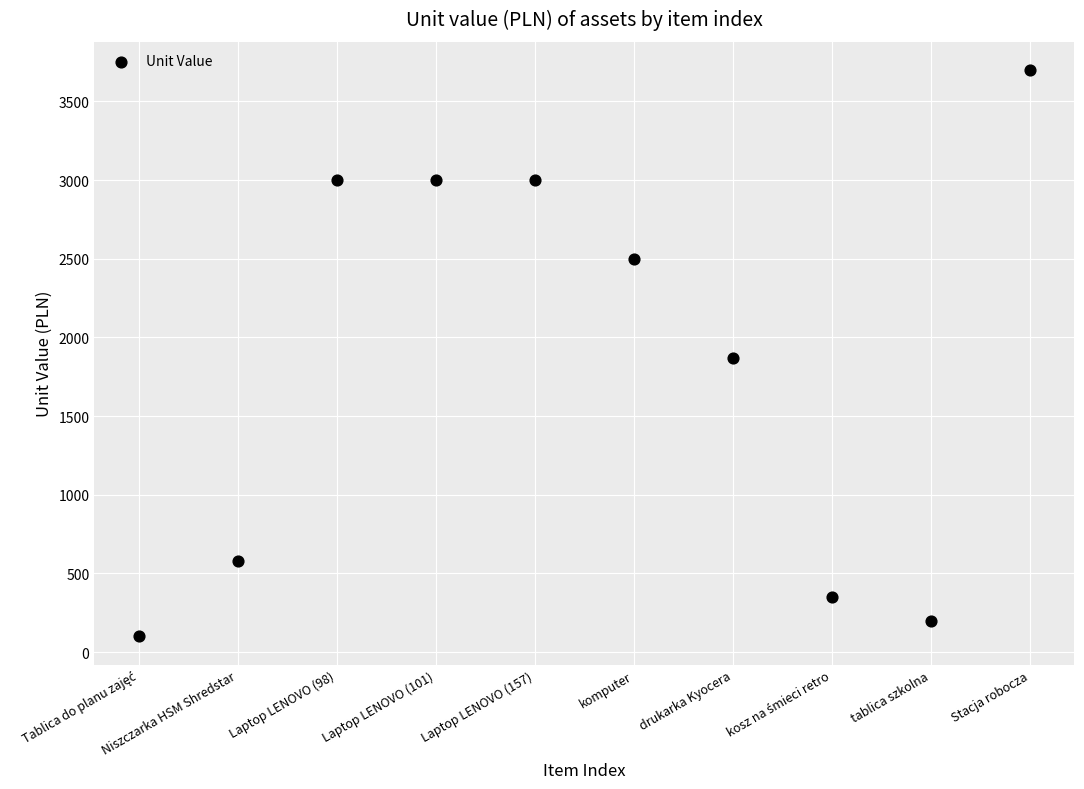

What is the average X value?

5.5